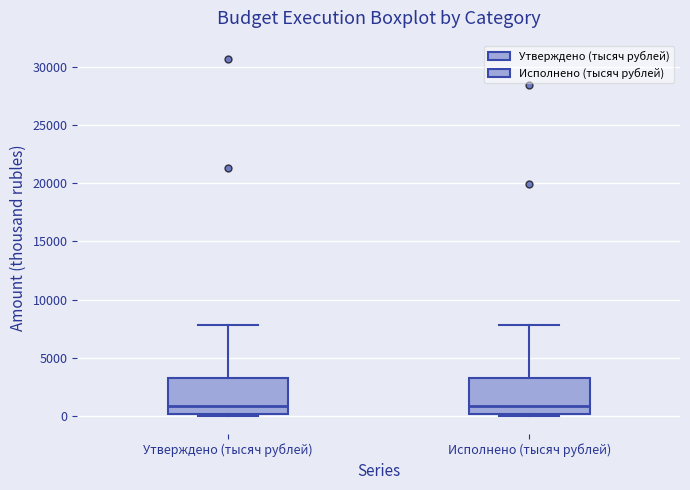

Where does the median line of the box for Утверждено (тысяч рублей) sit on the y-axis? The values are not printed on the chart, so give them approximately, as read against the axis.

1000